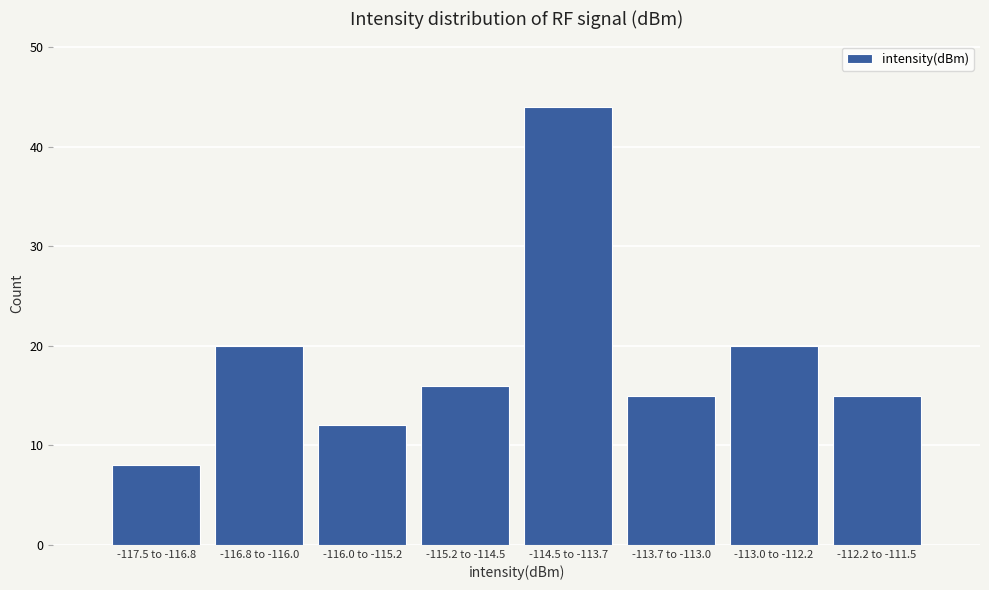

Reading left to right, list all the values displayed in this chart.

-117.5 to -116.8=8	-116.8 to -116.0=20	-116.0 to -115.2=12	-115.2 to -114.5=16	-114.5 to -113.7=44	-113.7 to -113.0=15	-113.0 to -112.2=20	-112.2 to -111.5=15